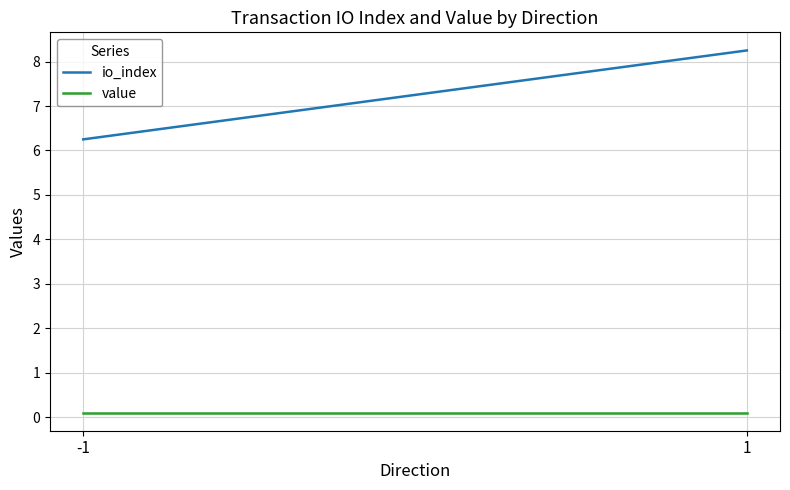

Is this an area chart (filled region under the line)?

No